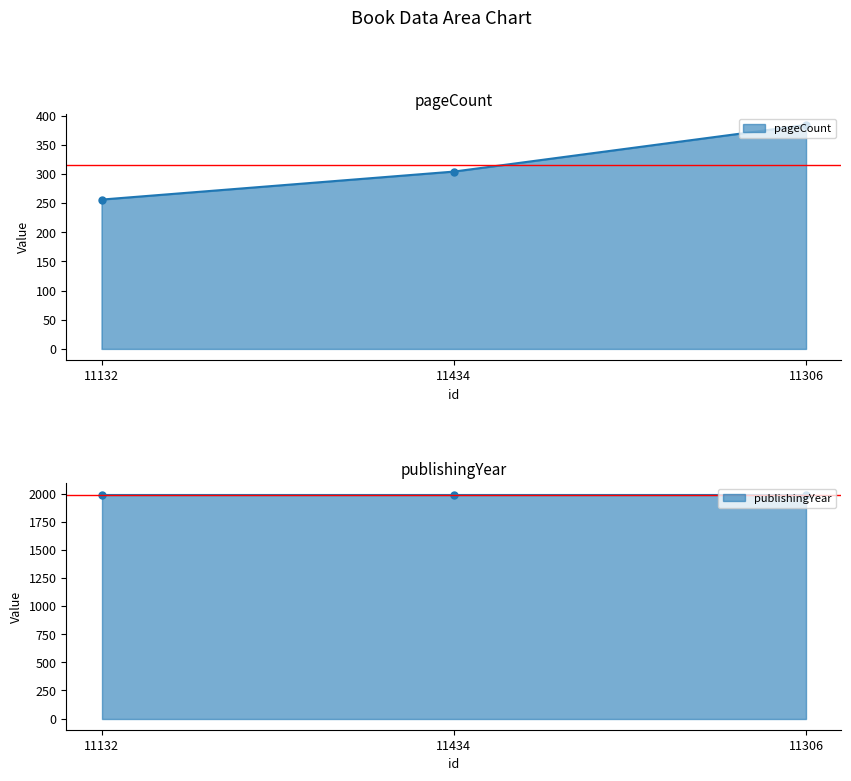

Is it true that pageCount equals 256 at 11132?

True